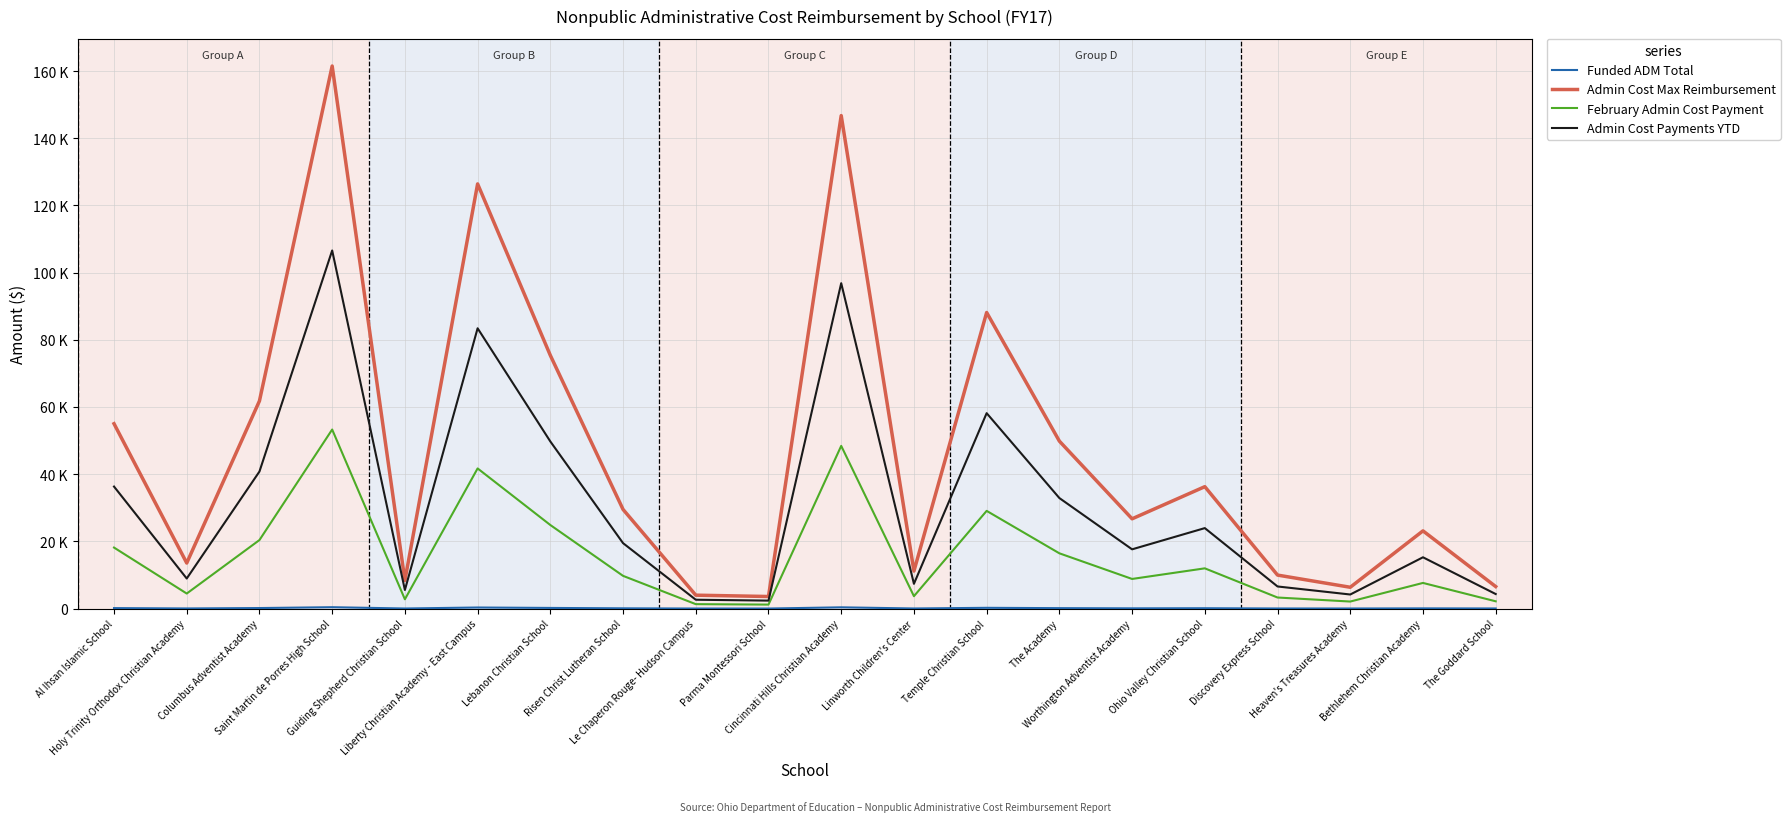

Which series changed the most between Columbus Adventist Academy and Heaven's Treasures Academy?

Admin Cost Max Reimbursement